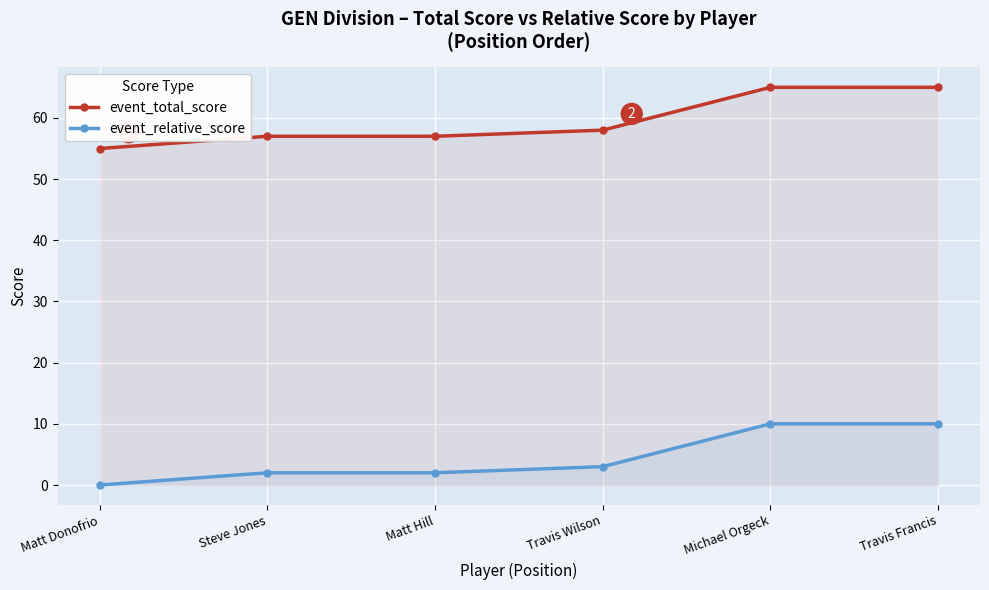

Count the event_relative_score values in the range 2 to 10.

5